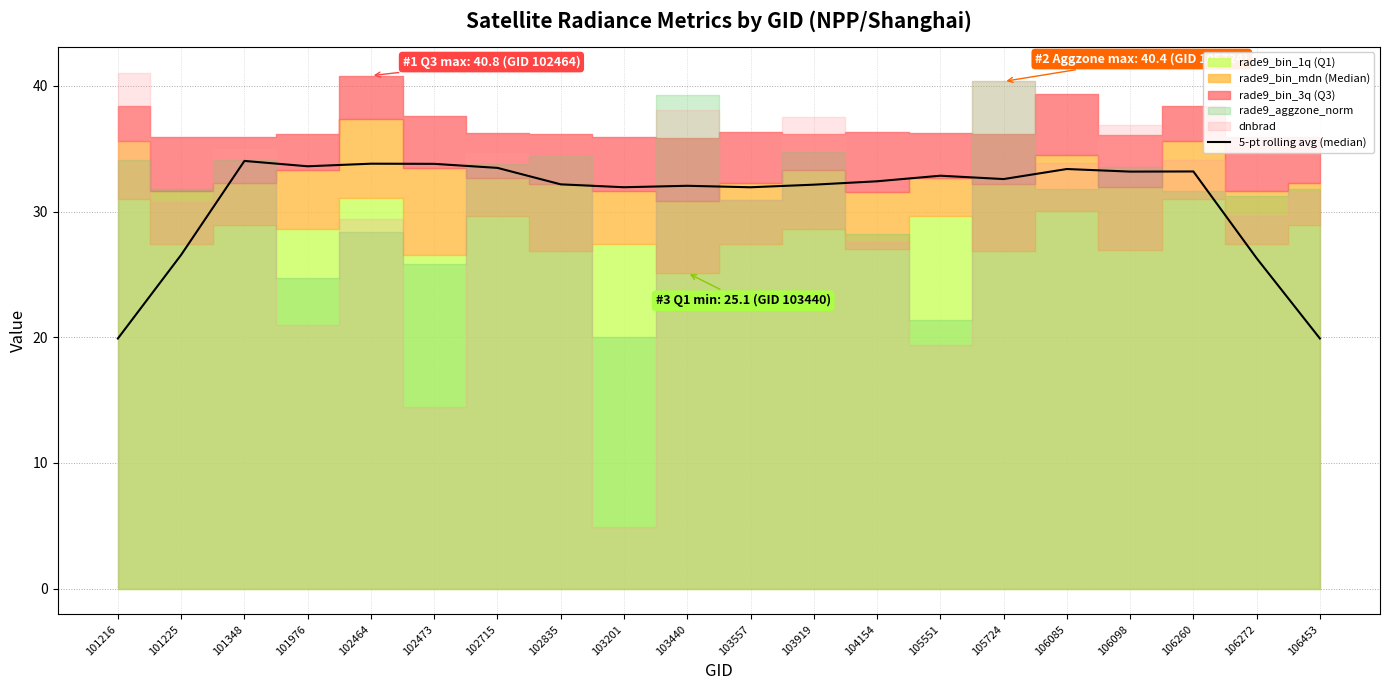

What is the change in value from 101976 to 106260?

-0.4